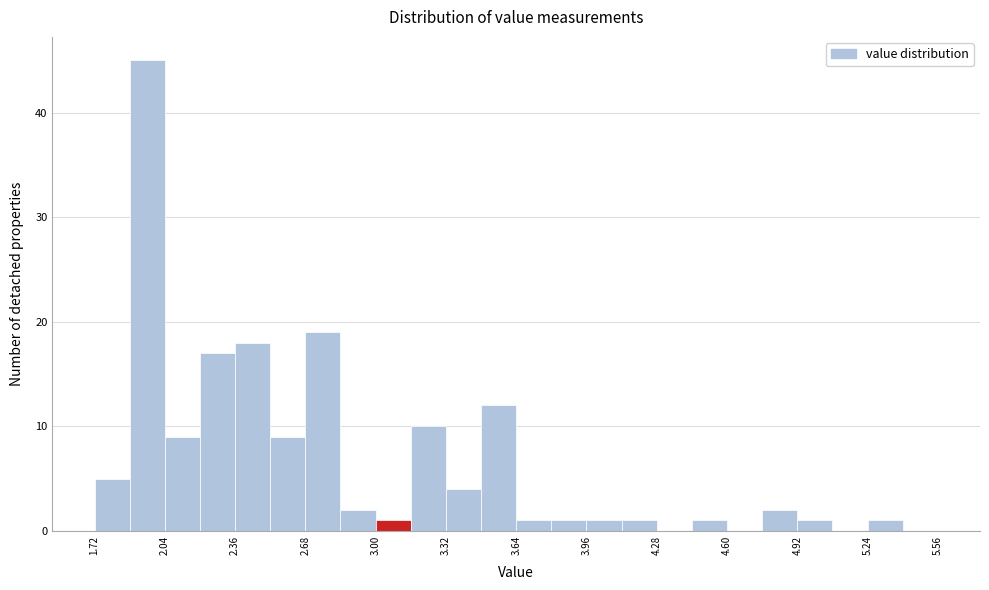

Read against the x-axis, roughly where is the centre of the tallest bar?

1.95